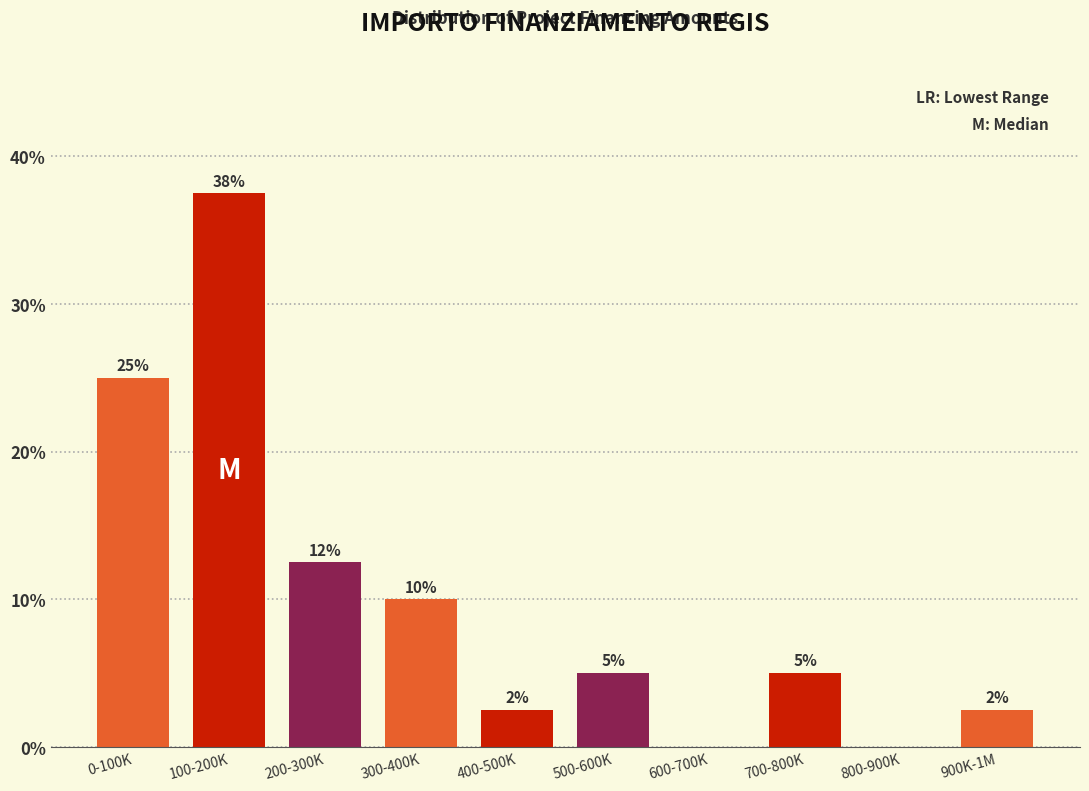

Is it true that the value at 700-800K is 5.0?

True